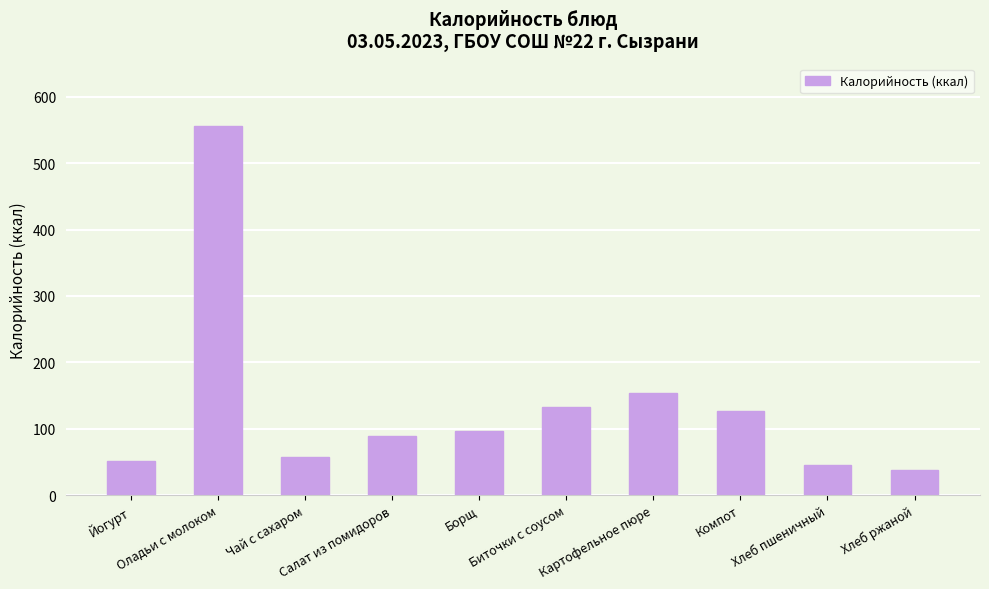

True or false: the data shows 133.2 at Биточки с соусом.

True